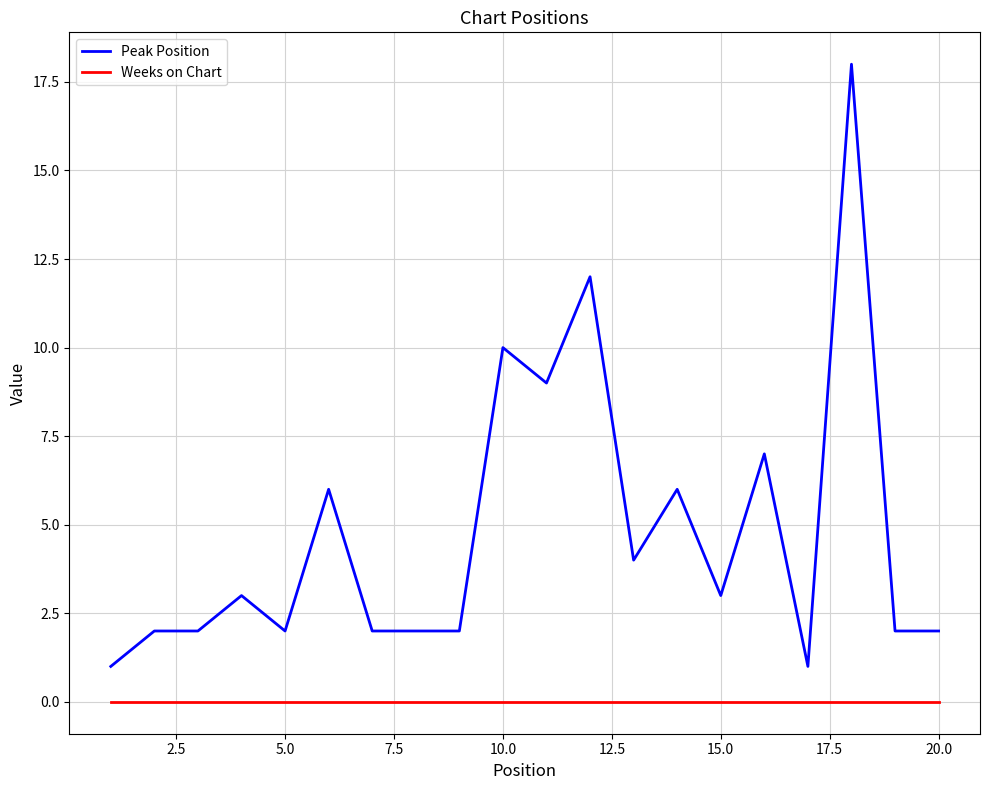

What is the sum of all Peak Position values?

96